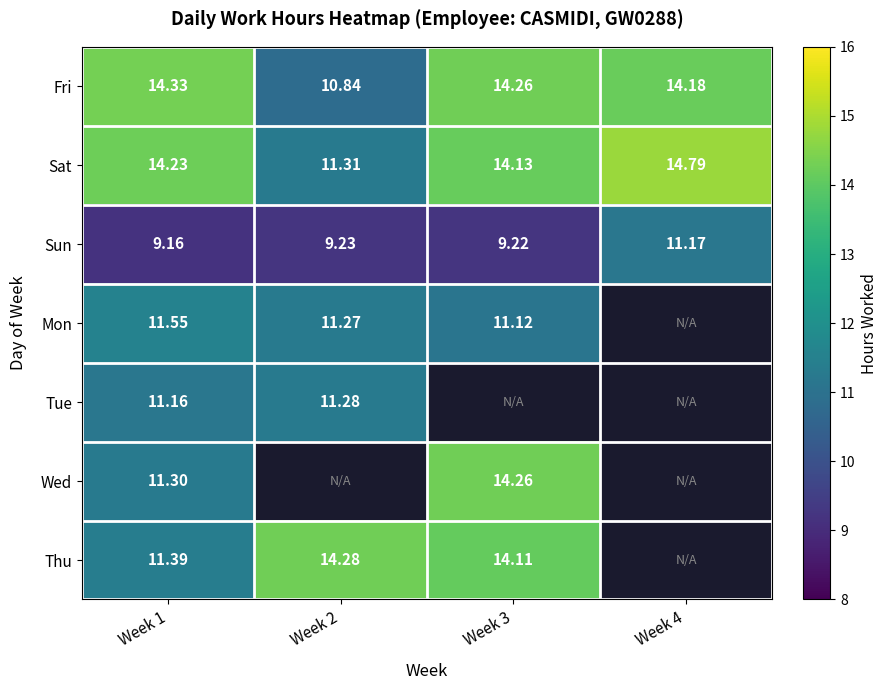

Is the value of Tue at Week 2 greater than the value of Fri at Week 4?

No